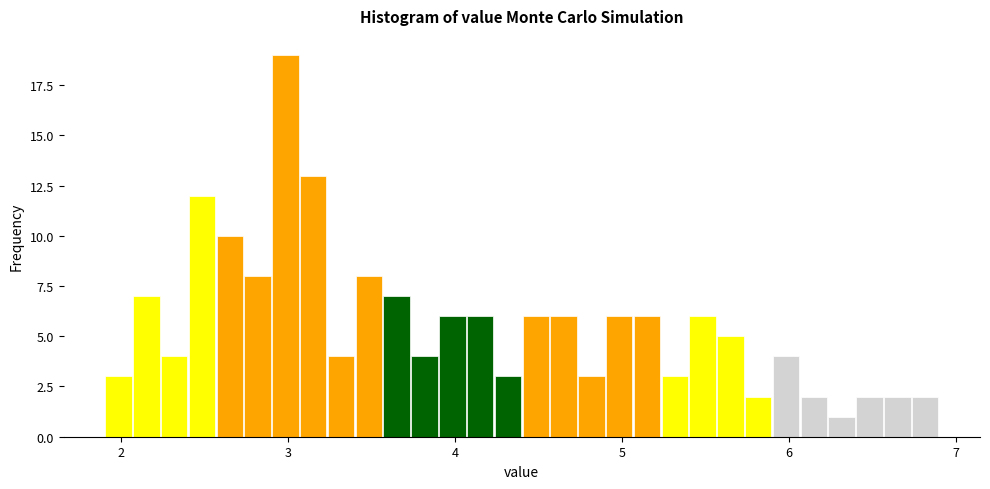

Around what value on the x-axis is the tallest bar? Give the approximate position of its centre, as read against the axis.

3.0